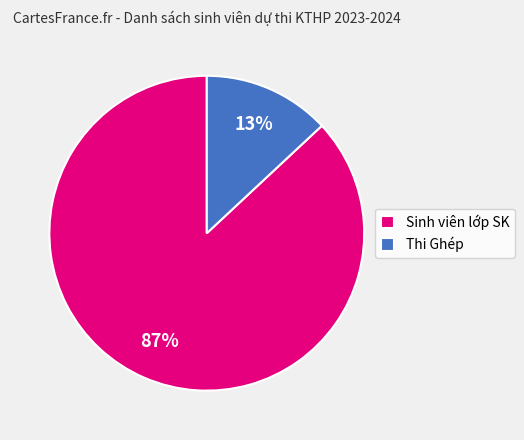

To the nearest percent, what percentage of the pie is Thi Ghép?

13%